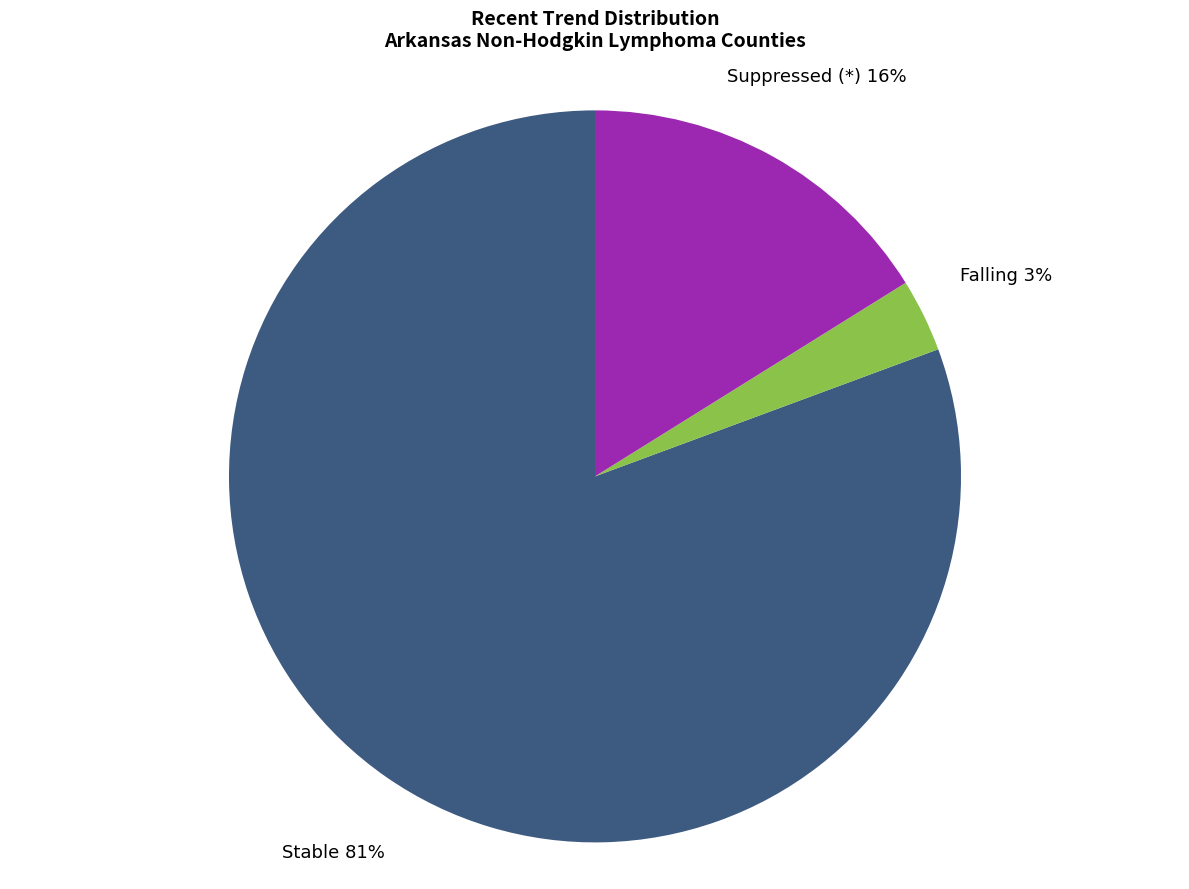

To the nearest percent, what is the average slice percentage?

33%